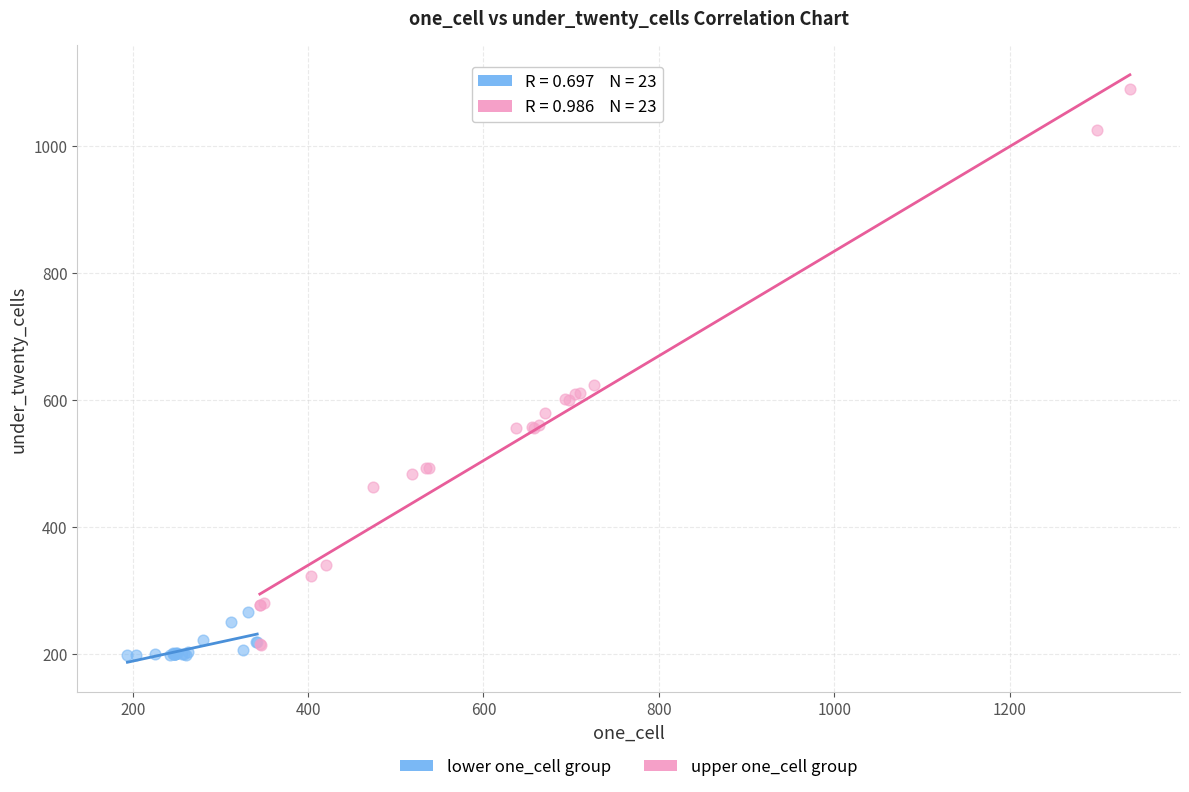

Which series has the largest Y range (max minus min)?

upper one_cell group